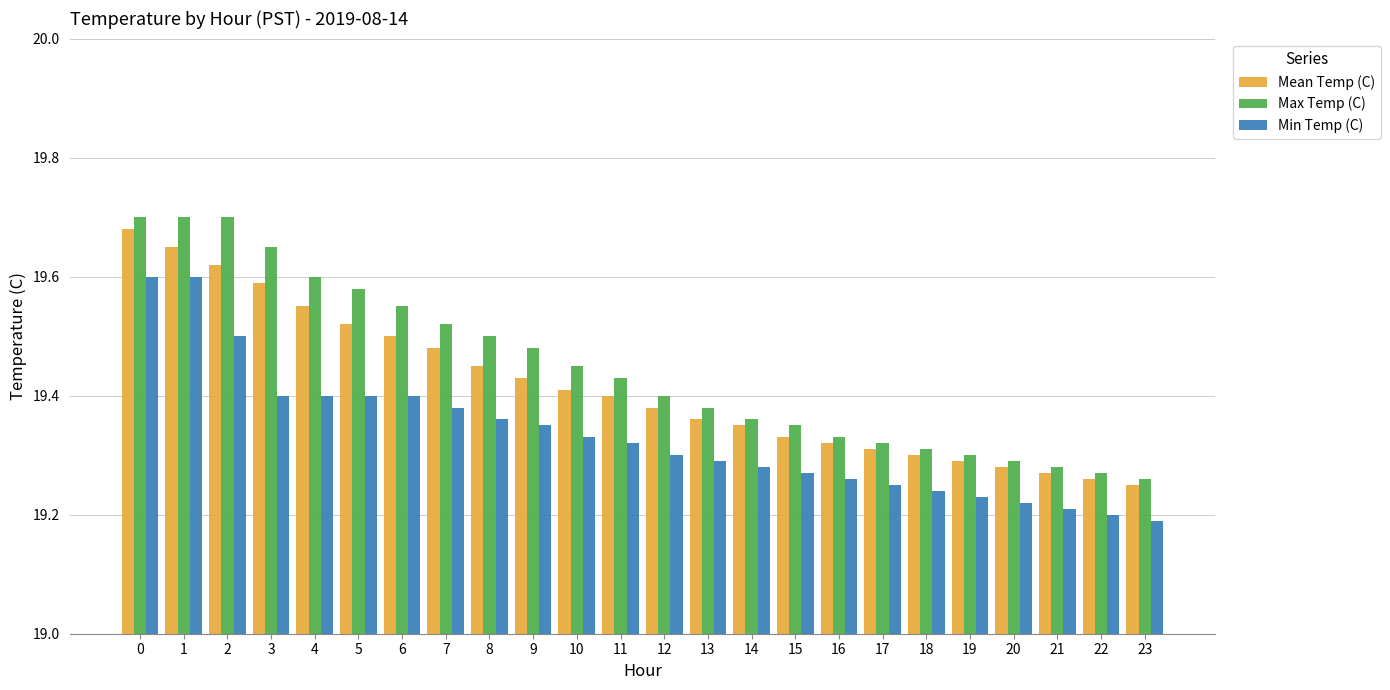

The Min Temp (C) series shows 25.7 at 10. True or false?

False